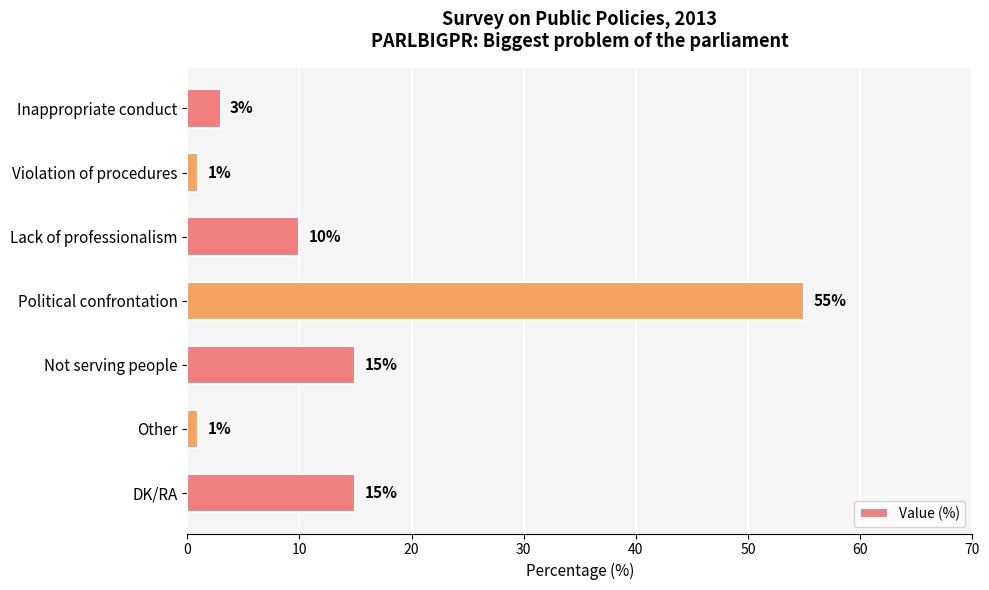

Which category has the highest value across all series?

Political confrontation